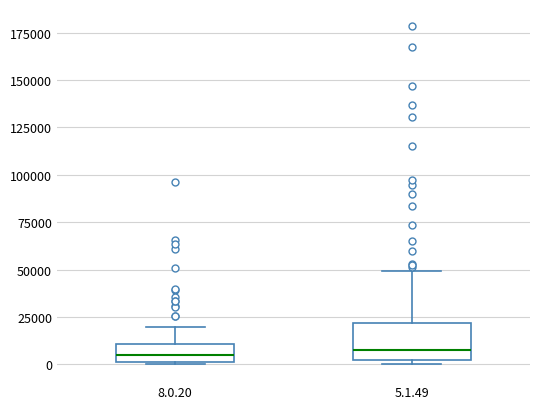

Reading left to right, read every box against the y-axis: the position of its median line, the range the box covers, and the ends of its whiskers. The values are not printed on the chart, so give them approximately, as read against the axis.

8.0.20: median 5000, box 0 to 10000, whiskers 0 to 20000
5.1.49: median 10000, box 5000 to 20000, whiskers 0 to 50000